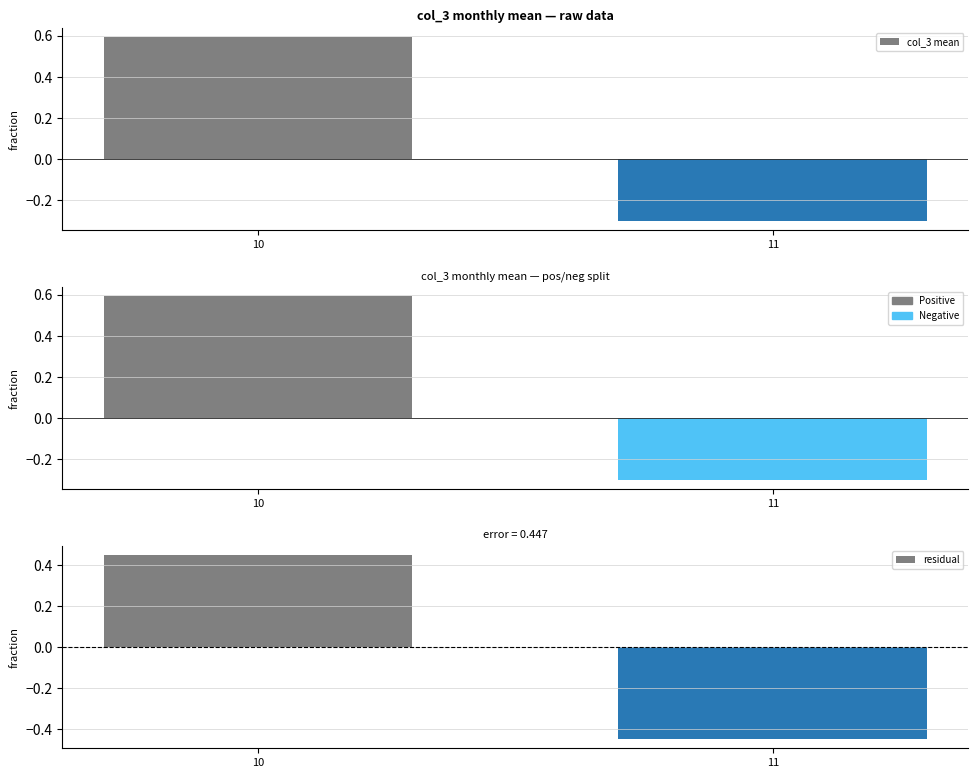

Reading left to right, extract all data points from this chart.

col_3 mean: 10=0.6	11=-0.3
col_3 mean (pos/neg): 10=0.6	11=-0.3
residual: 10=0.4	11=-0.4